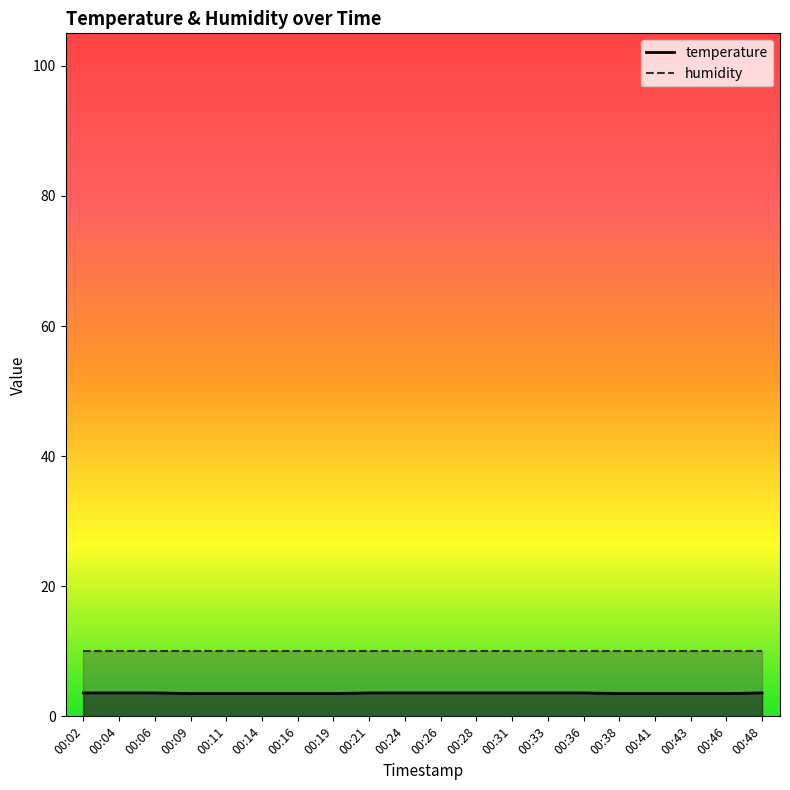

How many lines are shown in the chart?

2